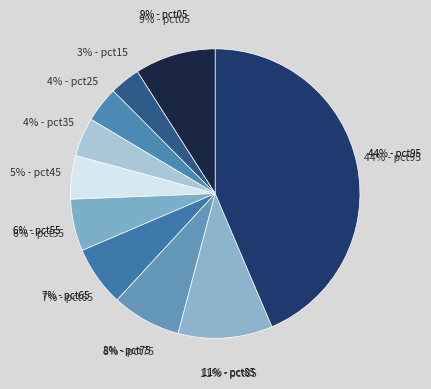

What is the total percentage of pct55 and pct75?

13.5%